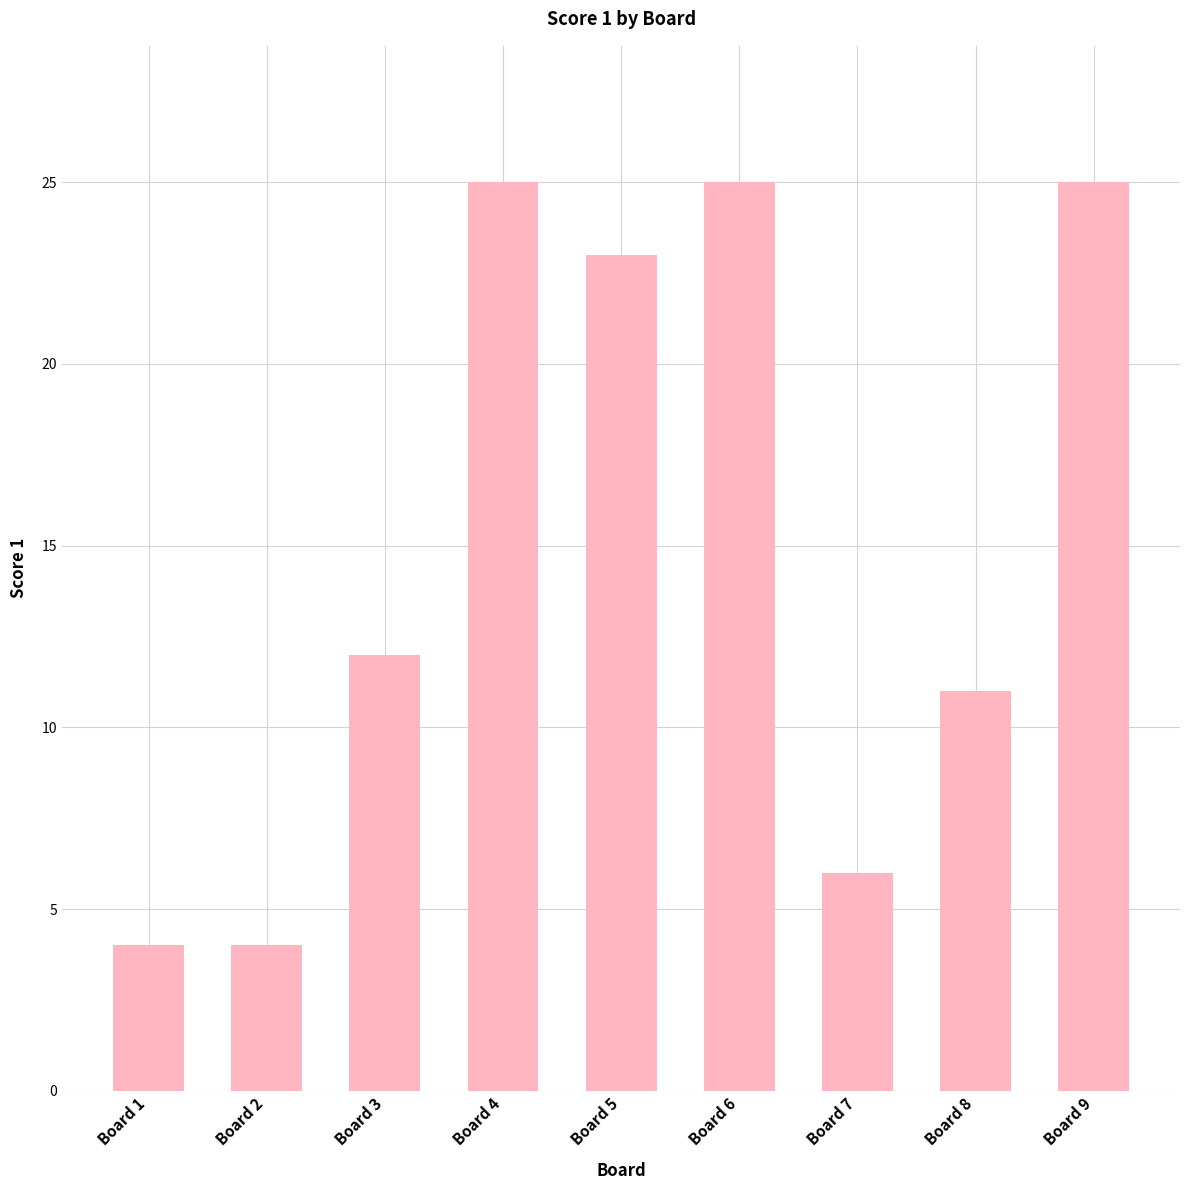

The chart shows a value of 41 at Board 9. True or false?

False